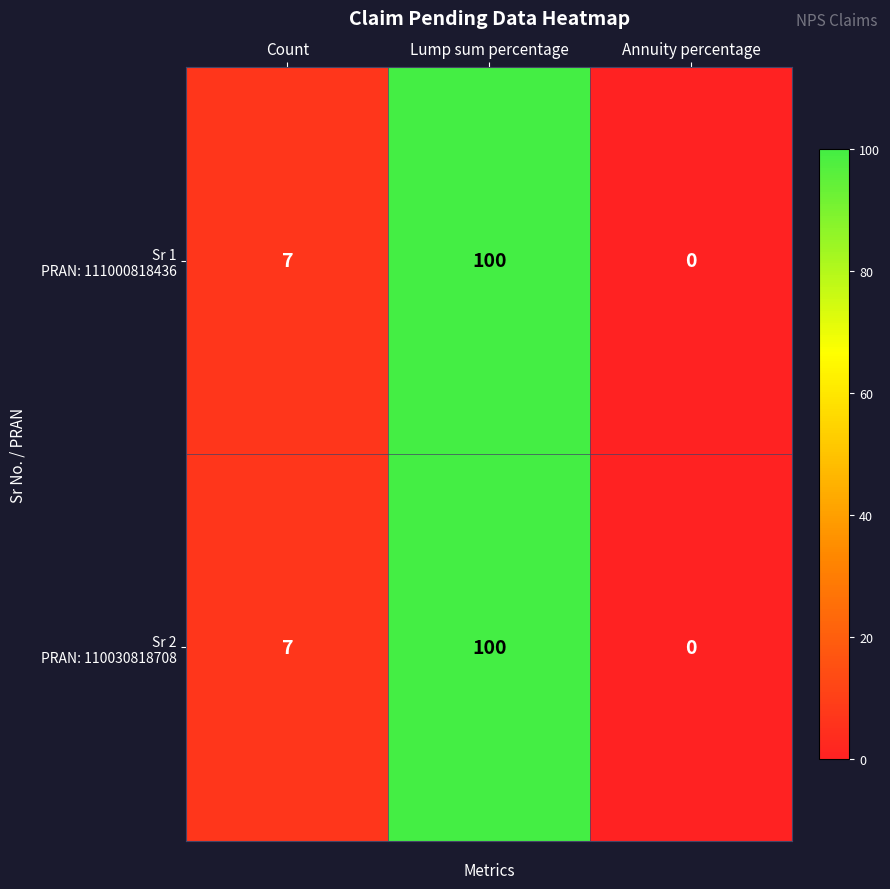

How many data points does each series have?

3